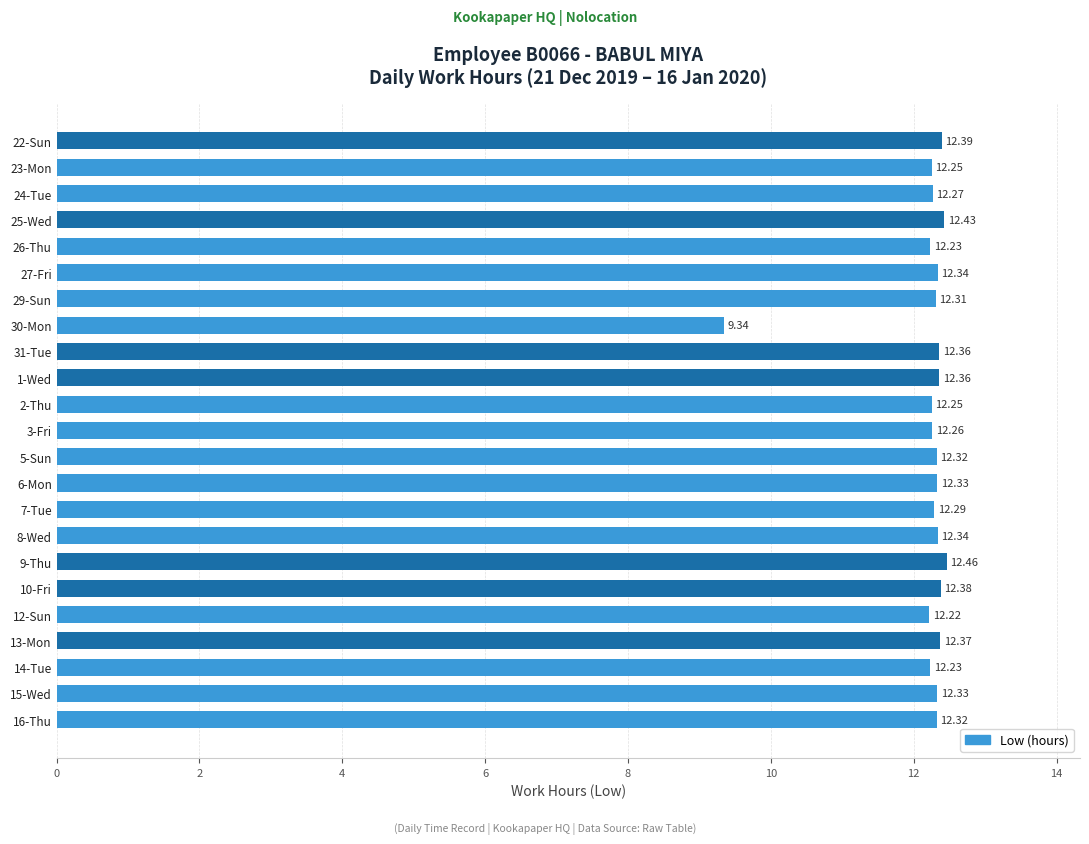

Which category has the lowest value across all series?

30-Mon